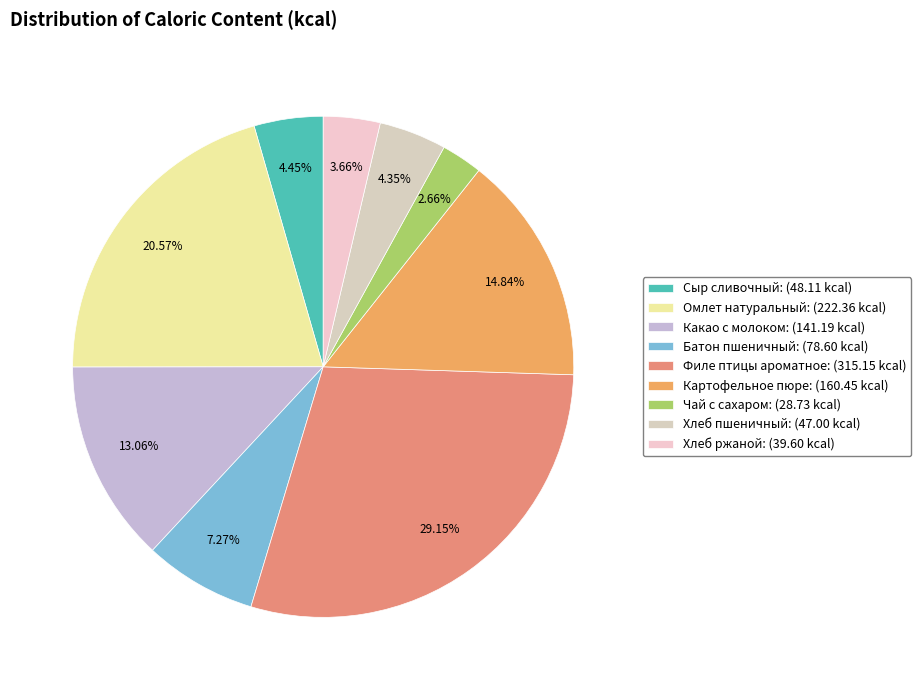

Does Хлеб пшеничный represent more than half of the total?

No